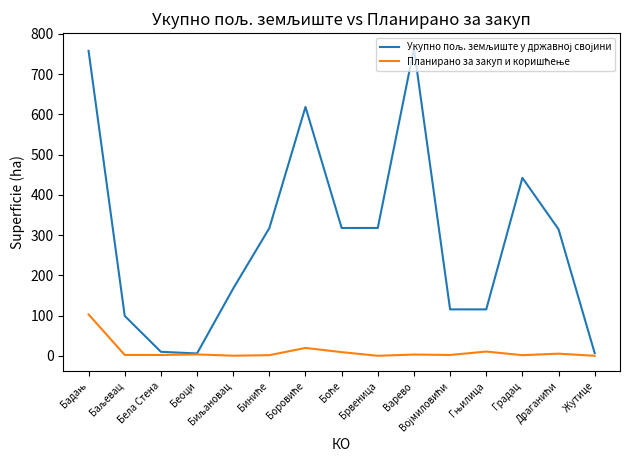

True or false: Планирано за закуп и коришћење and Укупно пољ. земљиште у државној својини cross at least once.

False